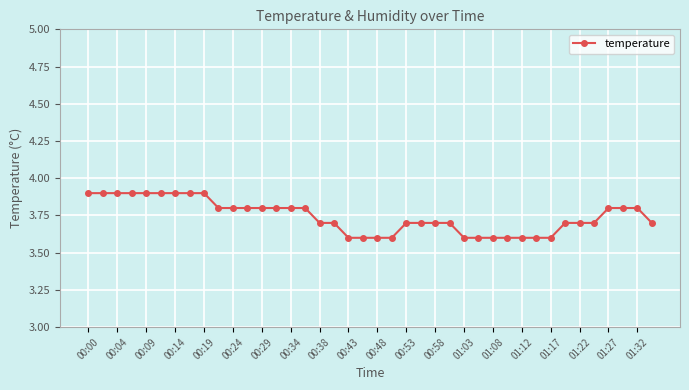

What is the value of the 31st point from the left?

3.6